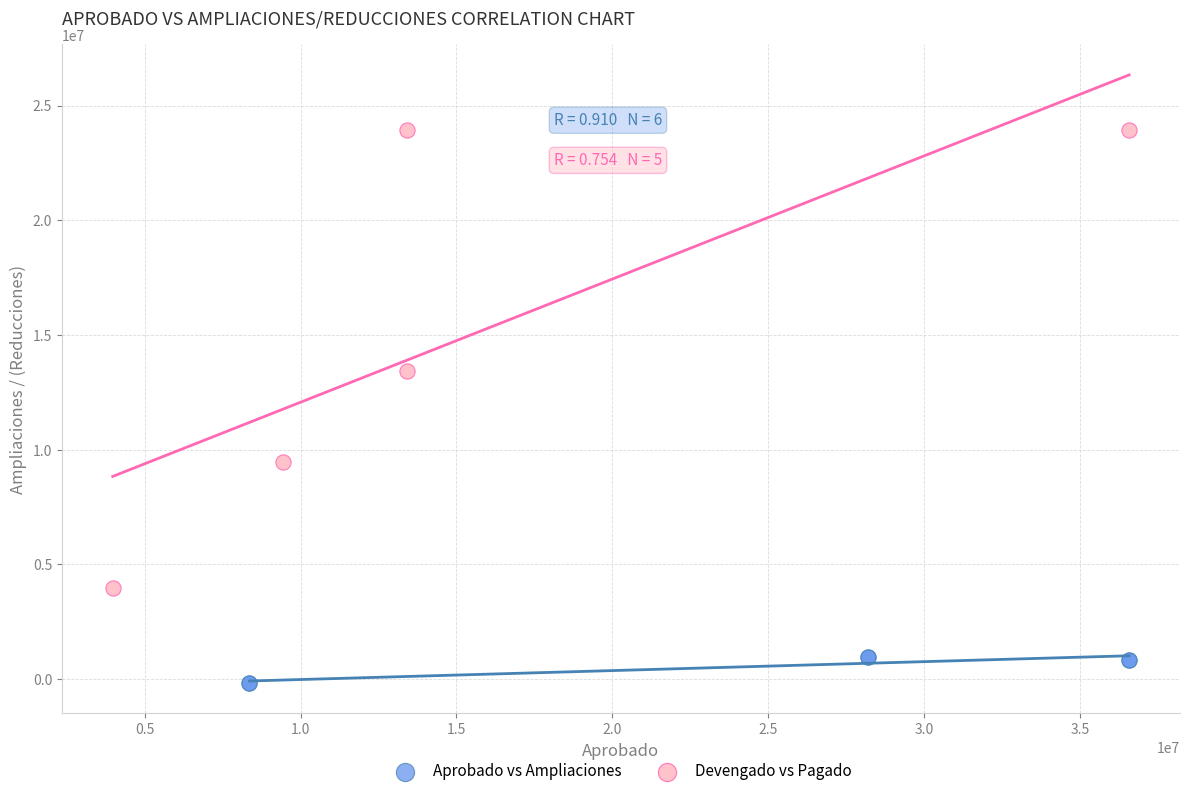

Which series contains the highest Y value?

Devengado vs Pagado